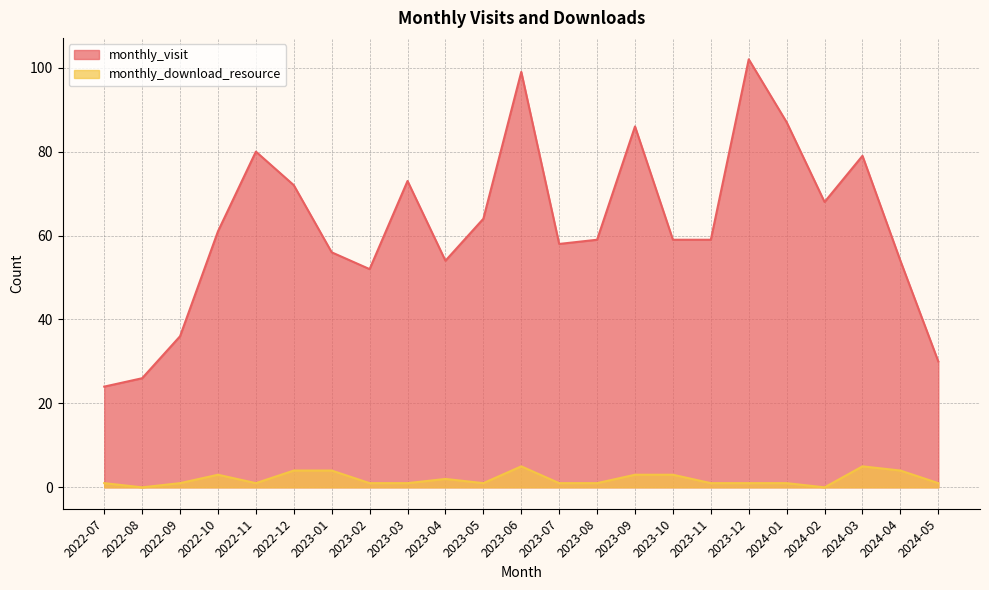

Does the chart display data point markers on the line(s)?

No